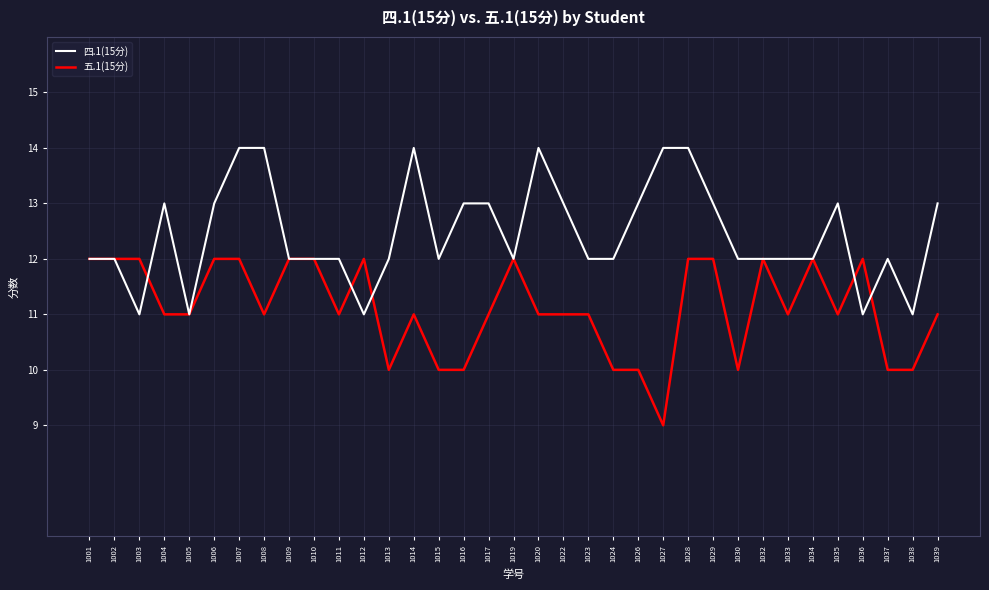

What is the total value across all series at 1017?

24